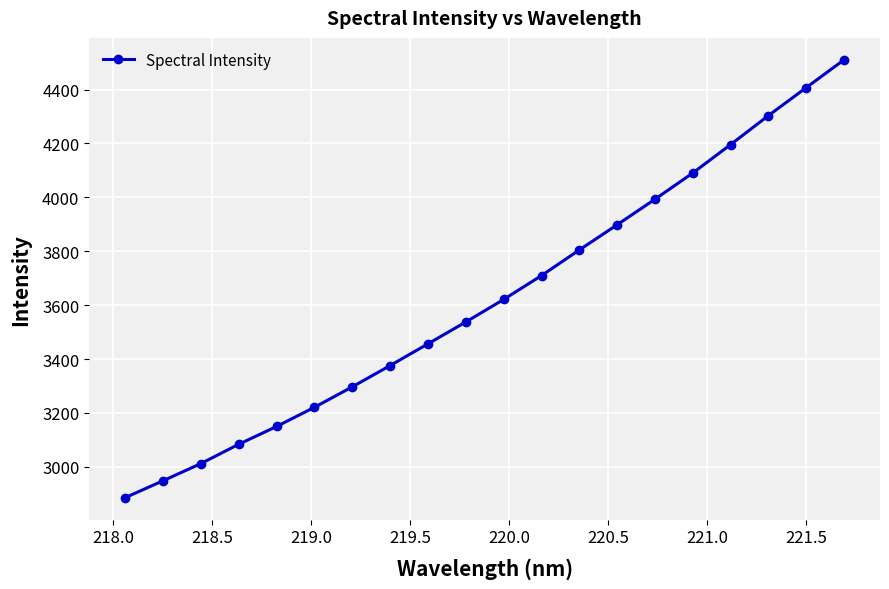

How many data points does each series have?

20